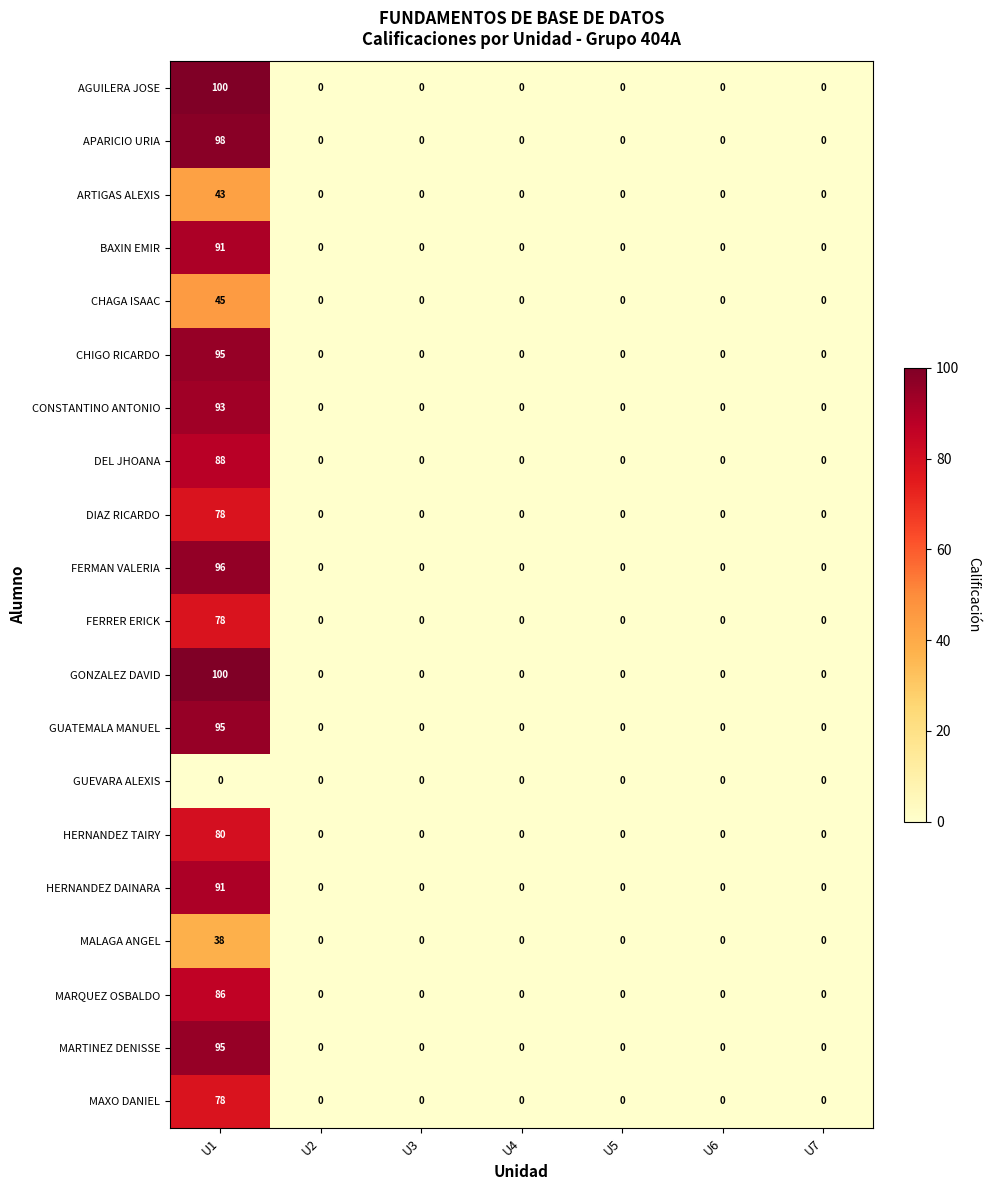

At which category is the sum across all series the highest?

U1